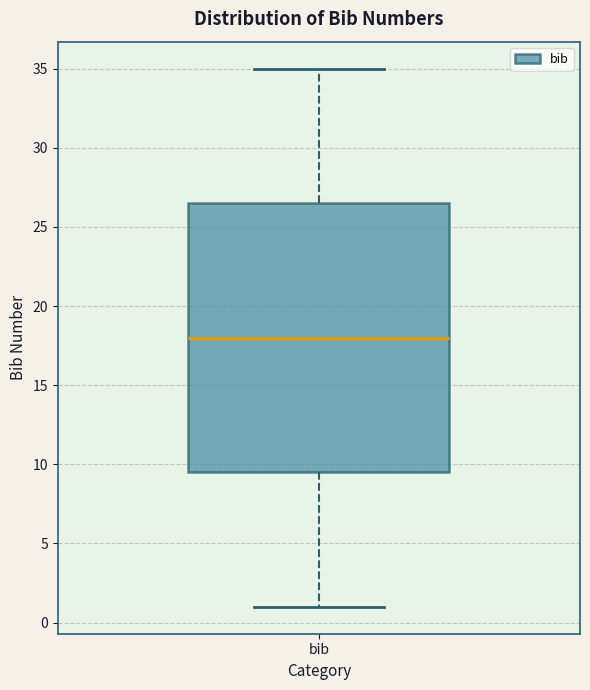

Read this box plot against the y-axis: the position of the median line, the range covered by the box, and the ends of both whiskers. The values are not printed on the chart, so give them approximately, as read against the axis.

median 18.0, box 9.5 to 26.5, whiskers 1.0 to 35.0